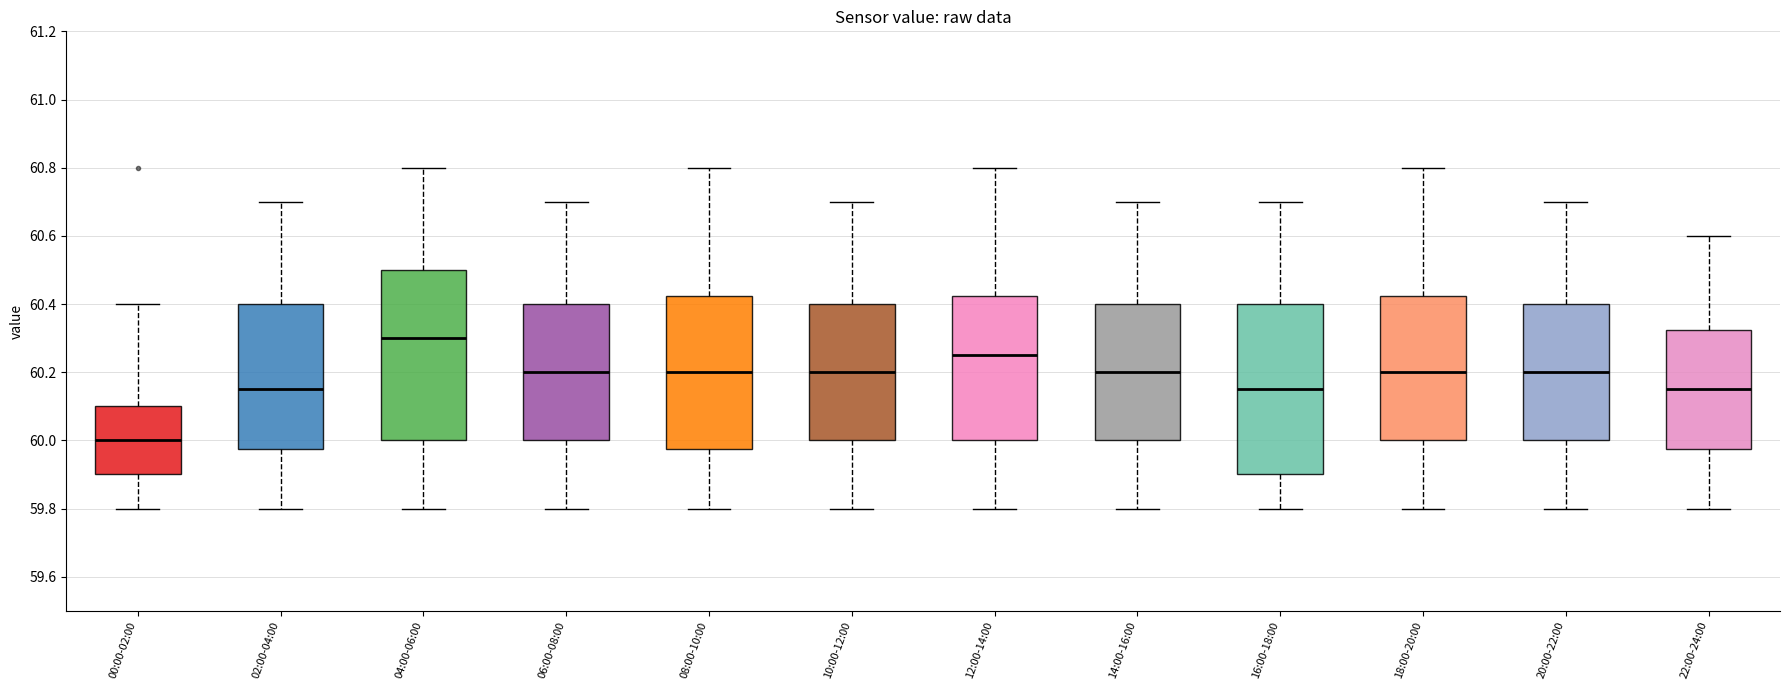

Reading left to right, read every box against the y-axis: the position of its median line, the range the box covers, and the ends of its whiskers. The values are not printed on the chart, so give them approximately, as read against the axis.

00:00-02:00: median 60.00, box 59.90 to 60.10, whiskers 59.80 to 60.40
02:00-04:00: median 60.16, box 59.98 to 60.40, whiskers 59.80 to 60.70
04:00-06:00: median 60.30, box 60.00 to 60.50, whiskers 59.80 to 60.80
06:00-08:00: median 60.20, box 60.00 to 60.40, whiskers 59.80 to 60.70
08:00-10:00: median 60.20, box 59.98 to 60.42, whiskers 59.80 to 60.80
10:00-12:00: median 60.20, box 60.00 to 60.40, whiskers 59.80 to 60.70
12:00-14:00: median 60.26, box 60.00 to 60.42, whiskers 59.80 to 60.80
14:00-16:00: median 60.20, box 60.00 to 60.40, whiskers 59.80 to 60.70
16:00-18:00: median 60.16, box 59.90 to 60.40, whiskers 59.80 to 60.70
18:00-20:00: median 60.20, box 60.00 to 60.42, whiskers 59.80 to 60.80
20:00-22:00: median 60.20, box 60.00 to 60.40, whiskers 59.80 to 60.70
22:00-24:00: median 60.16, box 59.98 to 60.32, whiskers 59.80 to 60.60